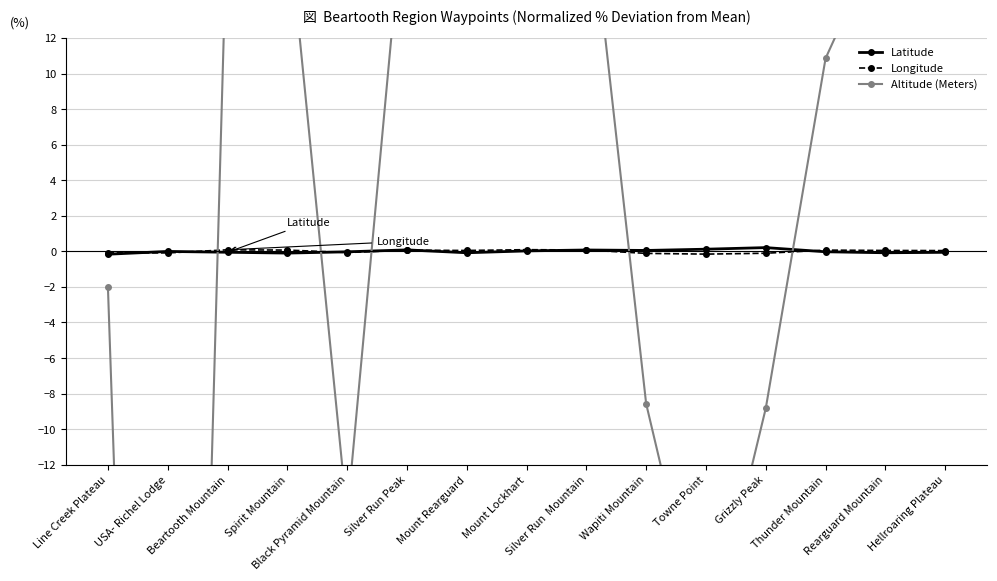

How many lines are shown in the chart?

3